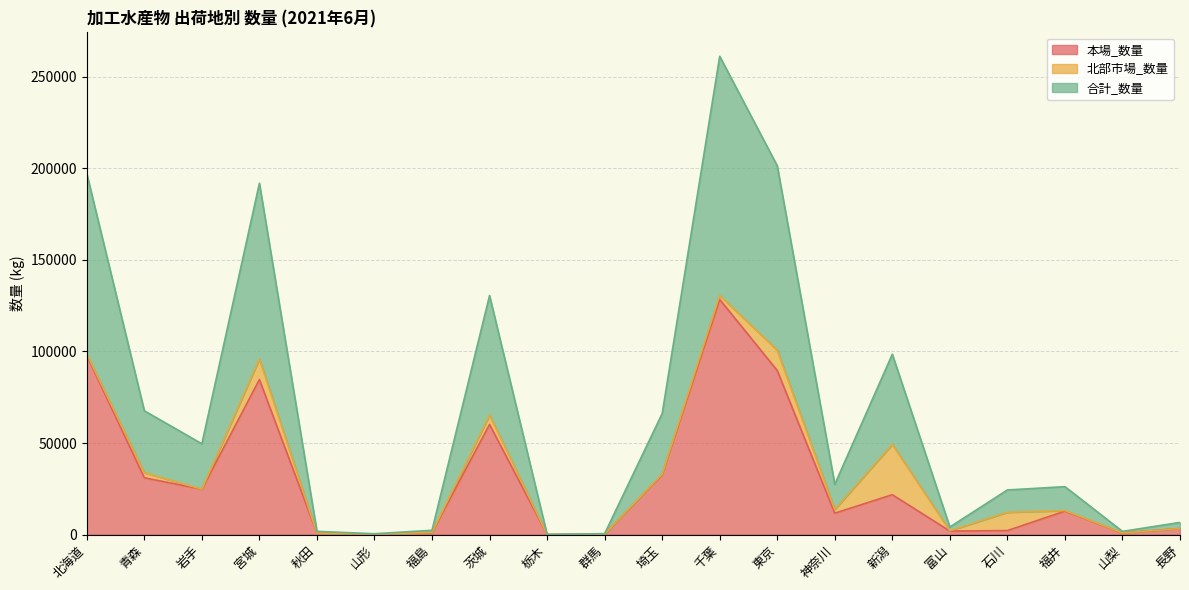

In 本場_数量, how many points are lower than both neighbors (excluding endpoints)?

6